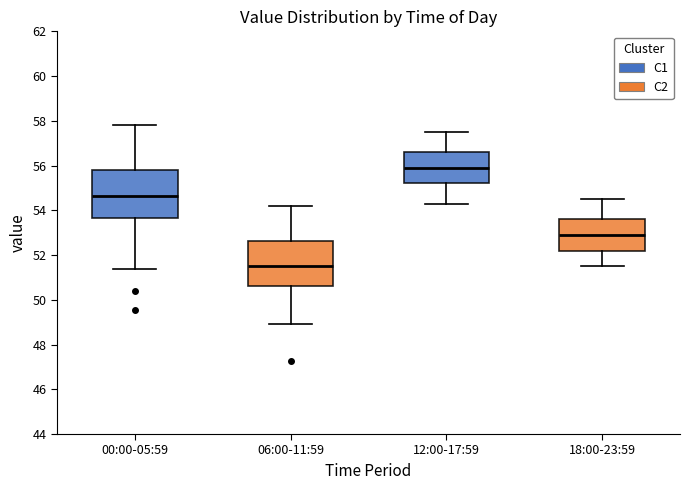

Where is the lower edge of the box for 06:00-11:59 on the y-axis? The values are not printed on the chart, so give them approximately, as read against the axis.

50.6